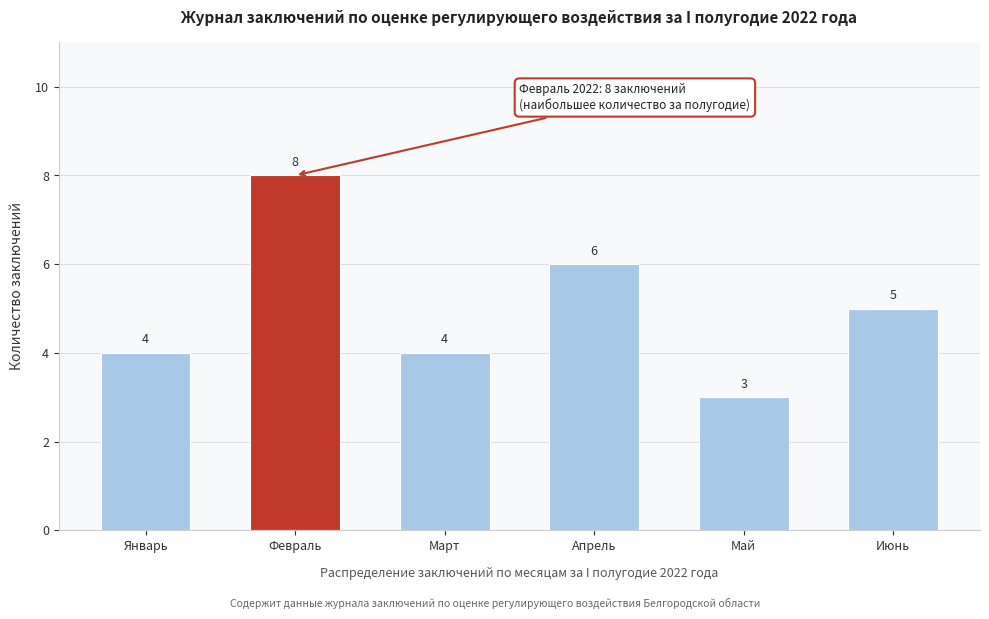

Reading left to right, what are all the values shown in this chart?

4	8	4	6	3	5